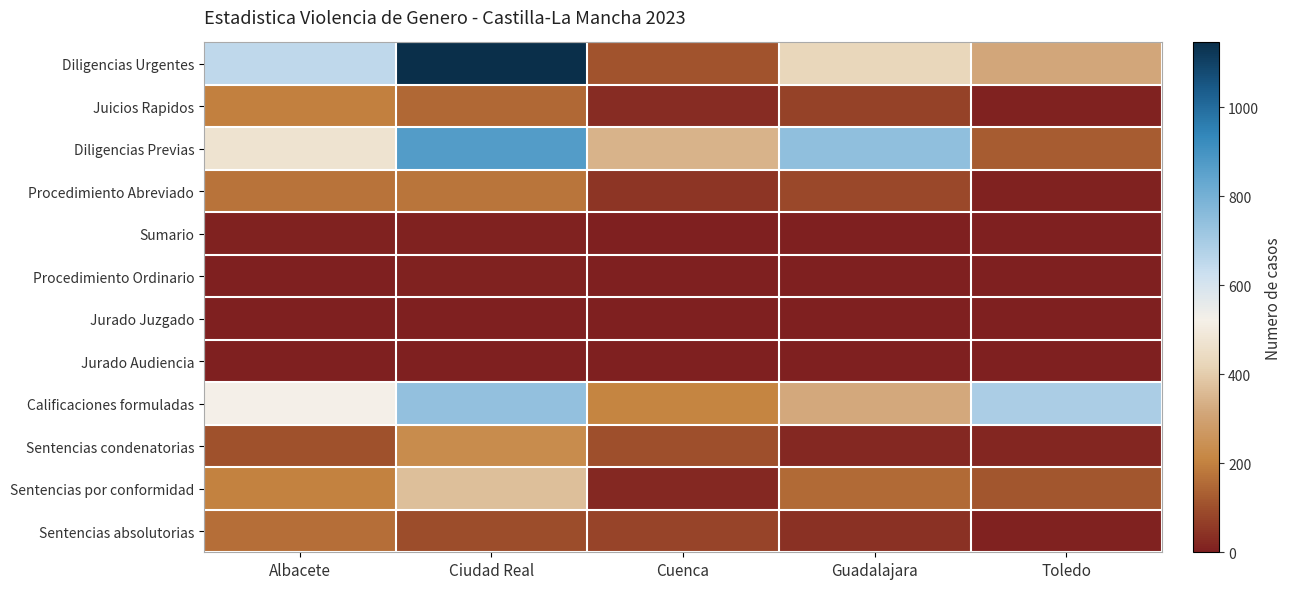

Reading right to left, list all the values displayed in this chart.

Diligencias Urgentes: Toledo=316	Guadalajara=425	Cuenca=111	Ciudad Real=1145	Albacete=651
Juicios Rapidos: Toledo=6	Guadalajara=76	Cuenca=30	Ciudad Real=149	Albacete=199
Diligencias Previas: Toledo=127	Guadalajara=744	Cuenca=340	Ciudad Real=869	Albacete=471
Procedimiento Abreviado: Toledo=5	Guadalajara=87	Cuenca=45	Ciudad Real=178	Albacete=173
Sumario: Toledo=0	Guadalajara=0	Cuenca=1	Ciudad Real=6	Albacete=6
Procedimiento Ordinario: Toledo=1	Guadalajara=1	Cuenca=1	Ciudad Real=6	Albacete=3
Jurado Juzgado: Toledo=0	Guadalajara=0	Cuenca=0	Ciudad Real=1	Albacete=1
Jurado Audiencia: Toledo=0	Guadalajara=1	Cuenca=0	Ciudad Real=1	Albacete=0
Calificaciones formuladas: Toledo=691	Guadalajara=319	Cuenca=206	Ciudad Real=742	Albacete=523
Sentencias condenatorias: Toledo=15	Guadalajara=21	Cuenca=102	Ciudad Real=229	Albacete=104
Sentencias por conformidad: Toledo=112	Guadalajara=156	Cuenca=21	Ciudad Real=367	Albacete=204
Sentencias absolutorias: Toledo=5	Guadalajara=40	Cuenca=77	Ciudad Real=94	Albacete=162